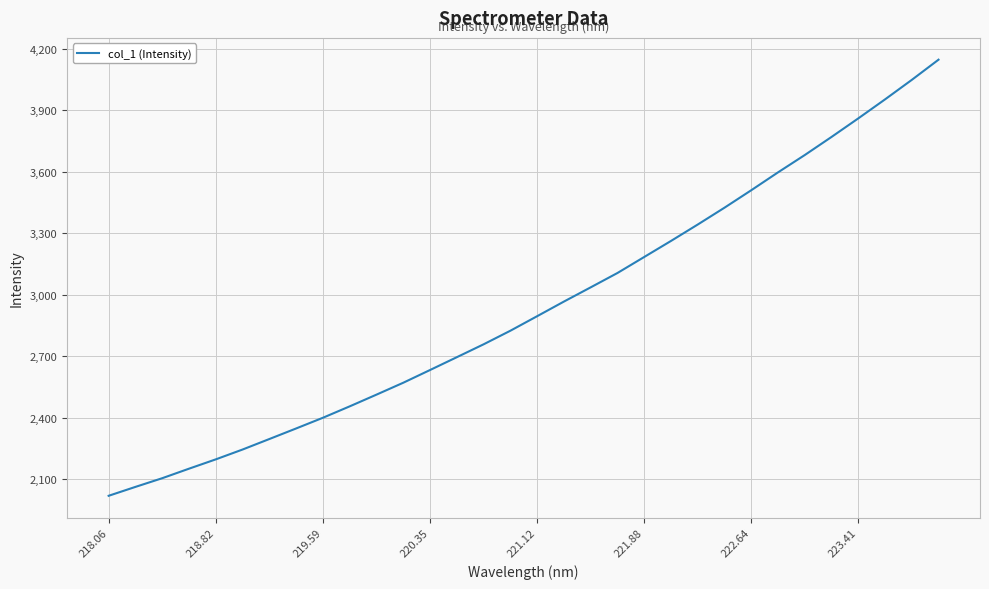

What is the minimum value shown in the chart?

2017.9